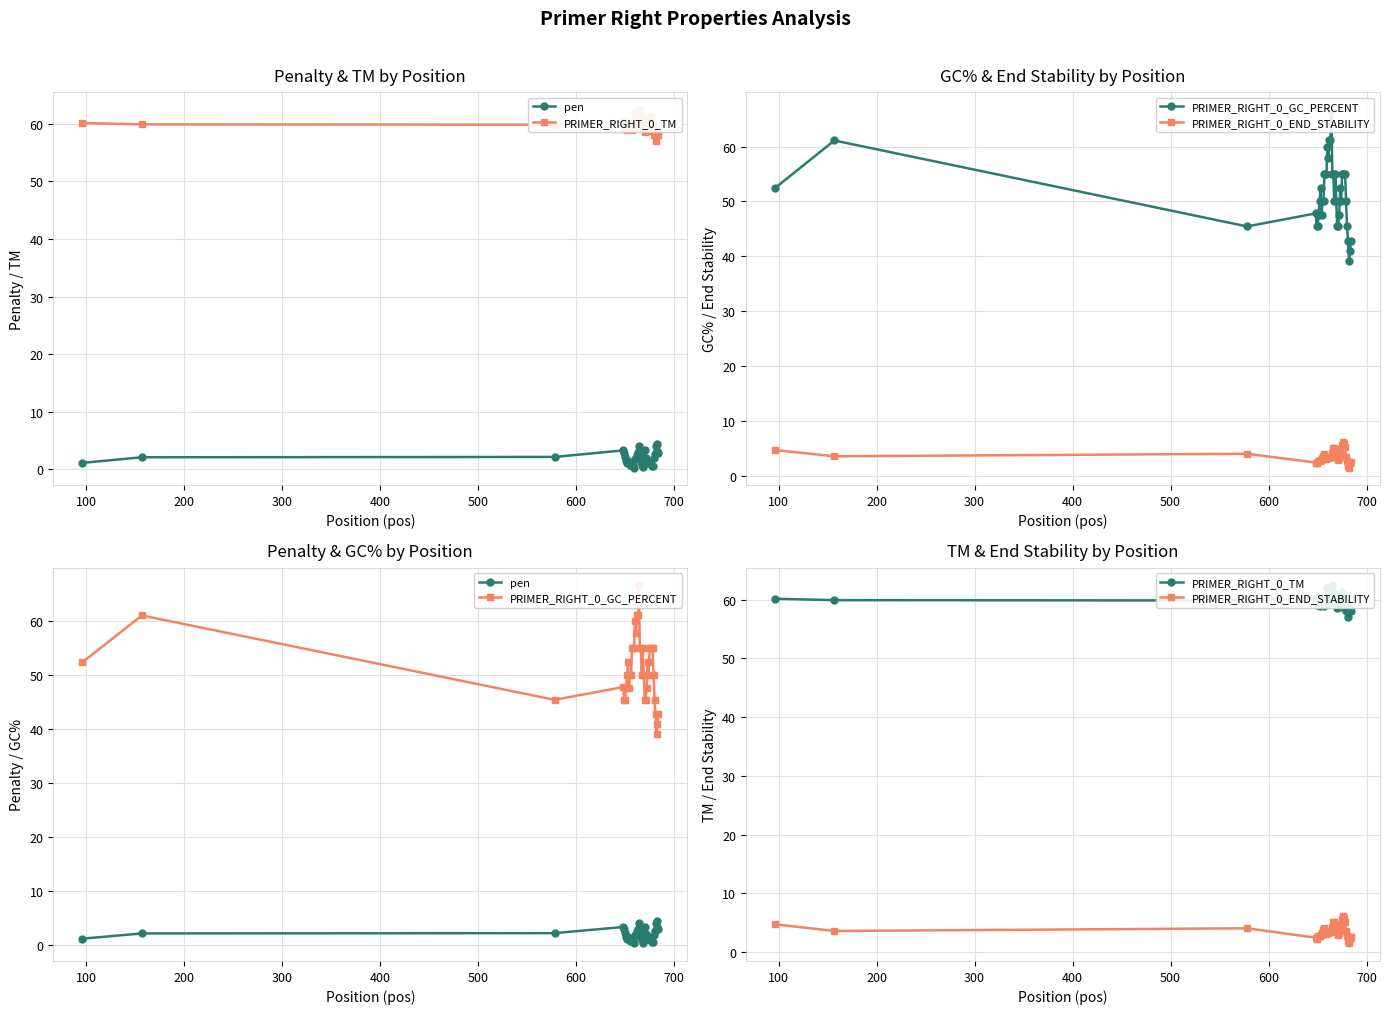

How many values in the PRIMER_RIGHT_0_GC_PERCENT series exceed 50?

19